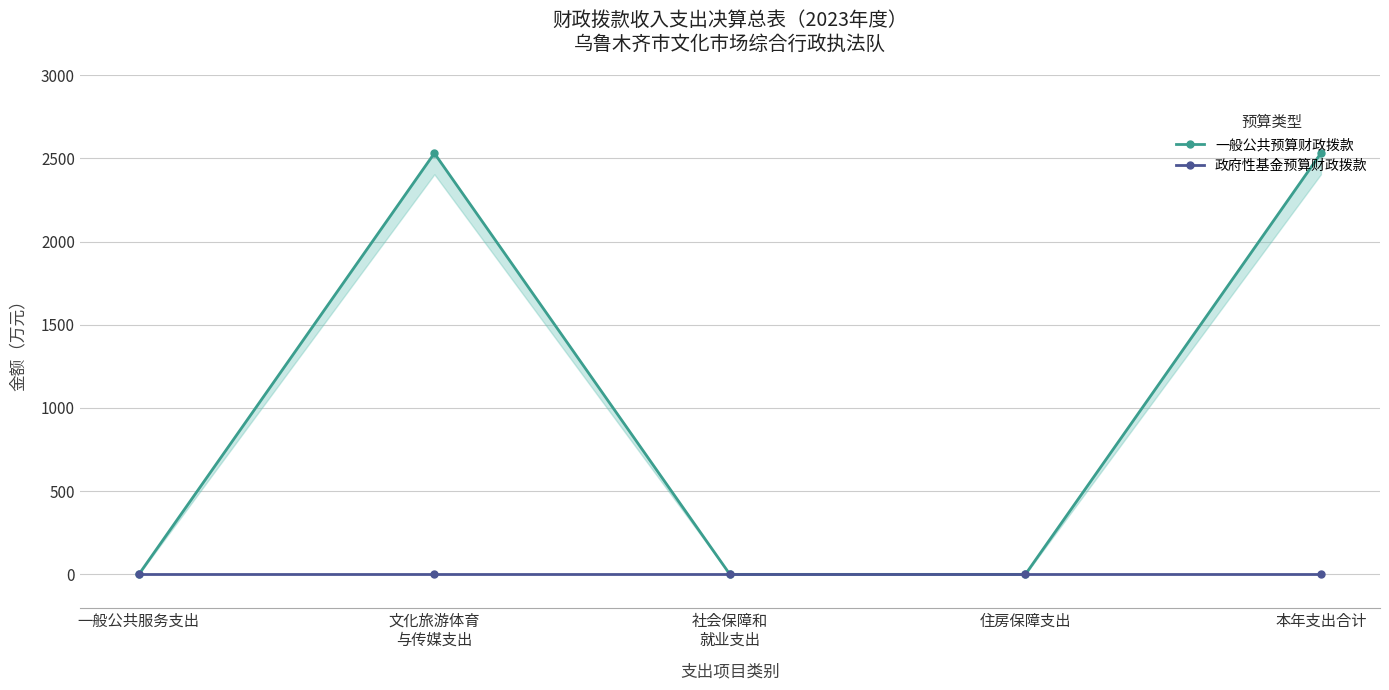

Which series has the widest spread of values?

一般公共预算财政拨款